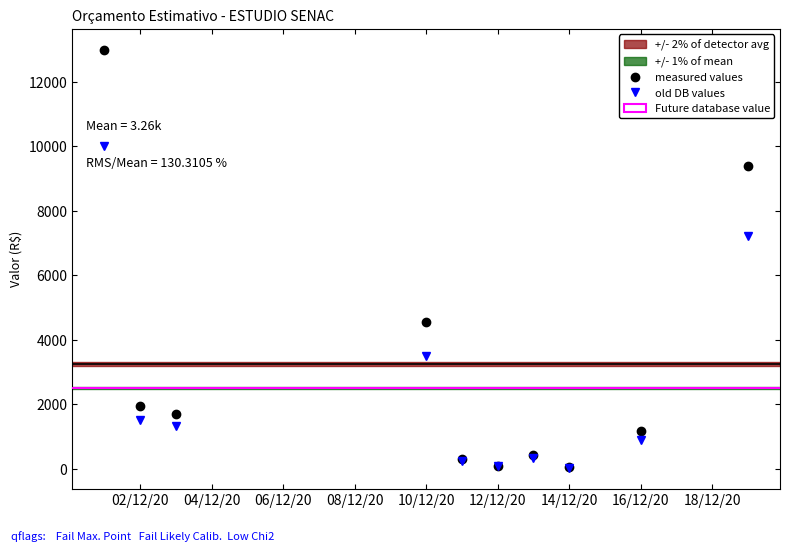

Is this an area chart (filled region under the line)?

No